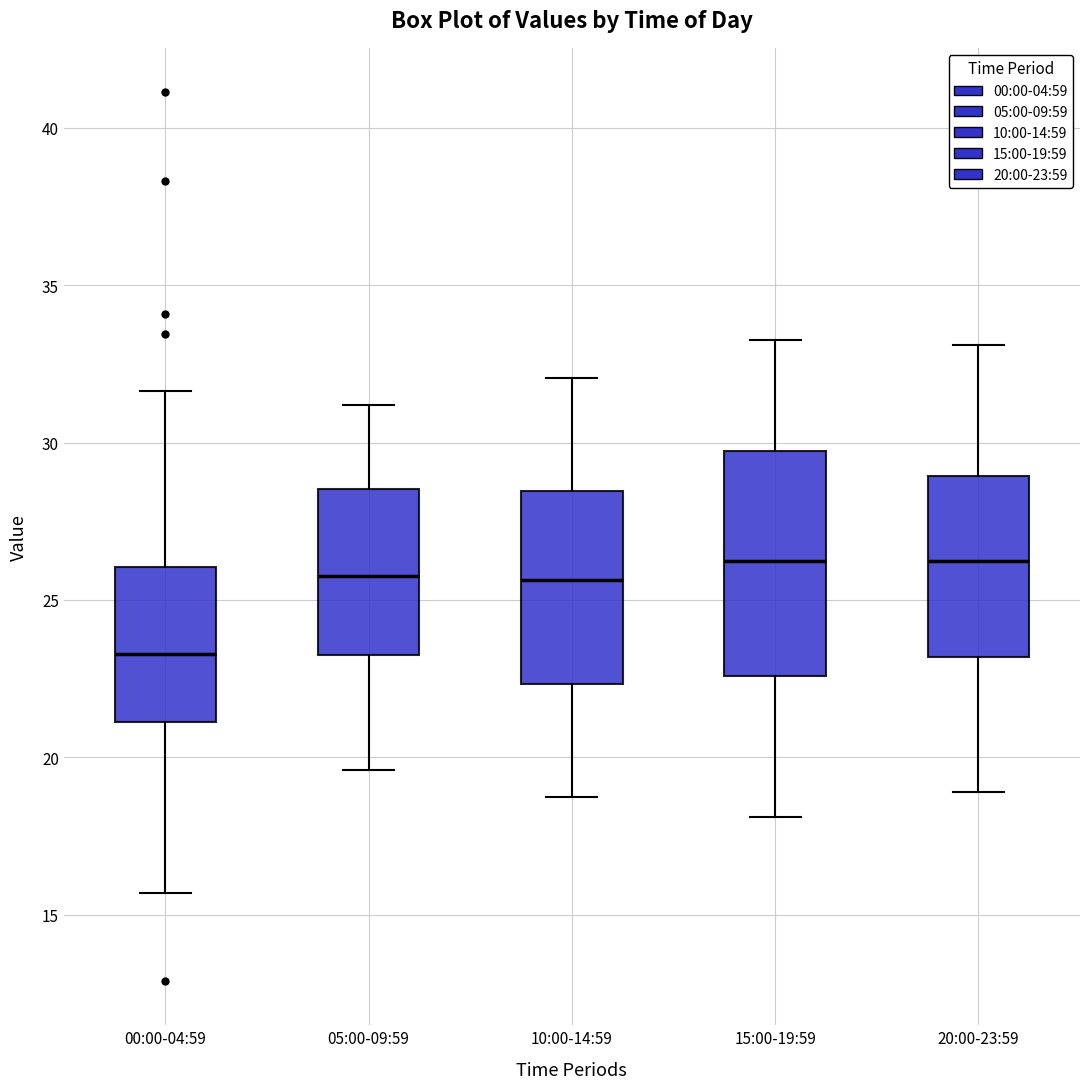

Which box has the lowest median line?

00:00-04:59